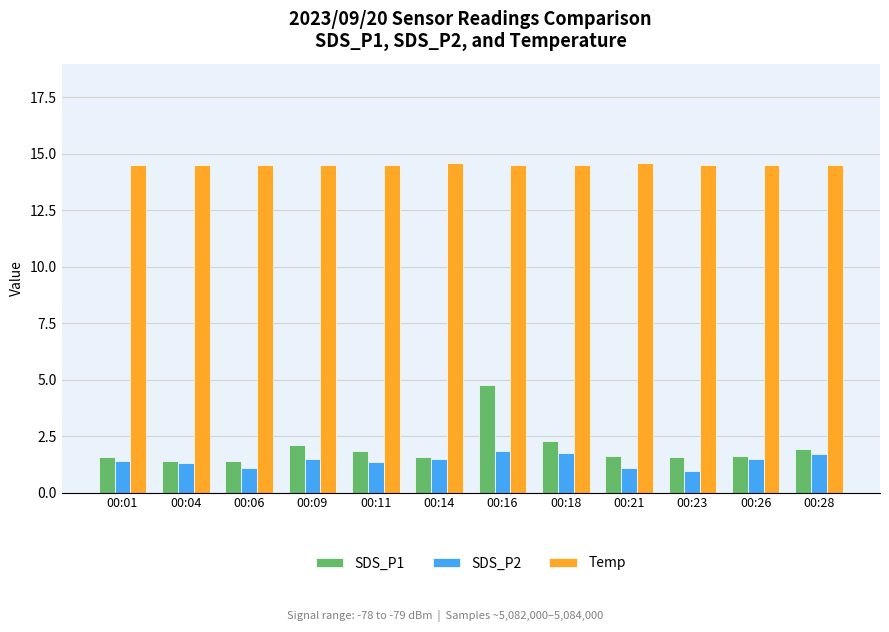

What is the difference between the second highest and minimum values in the Temp series?

0.1